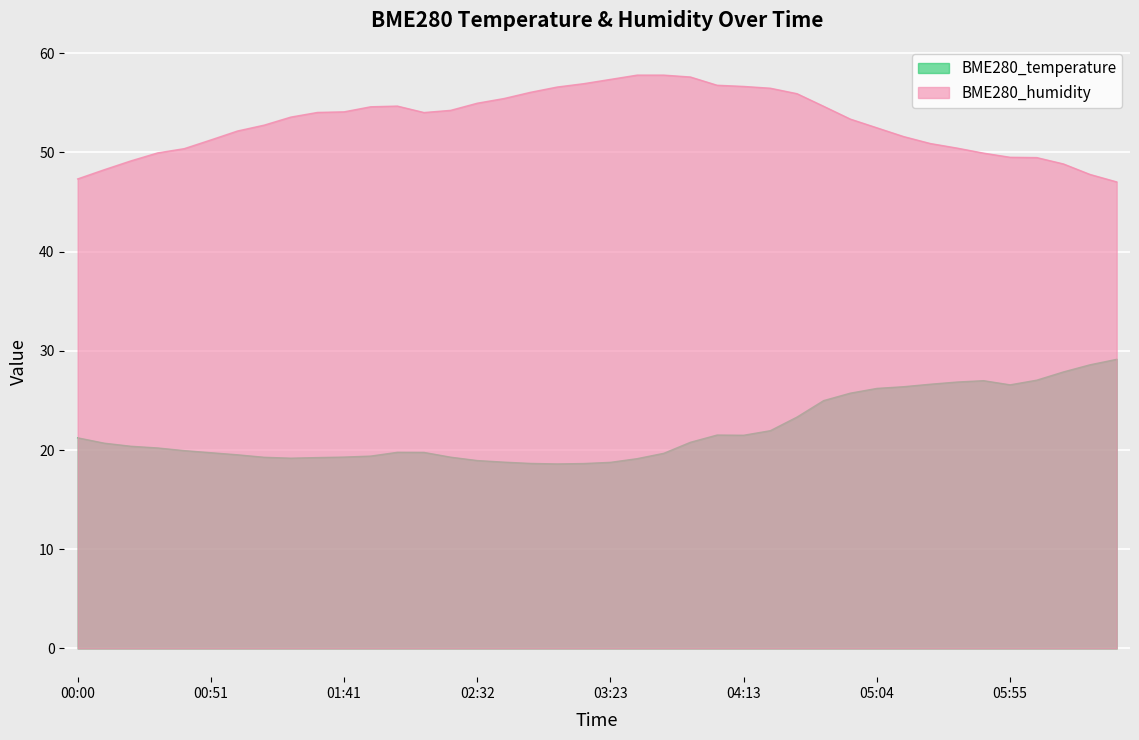

What is the sum of the BME280_humidity values at 06:15 and 04:24?

105.3